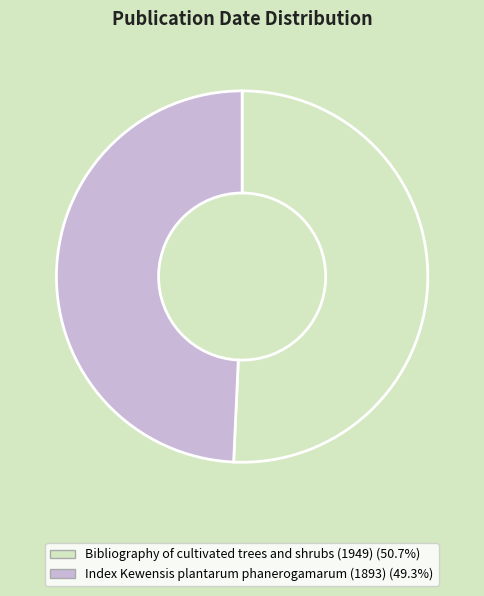

Do Bibliography of cultivated trees and shrubs (1949) and Index Kewensis plantarum phanerogamarum (1893) together represent more than half of the pie?

Yes